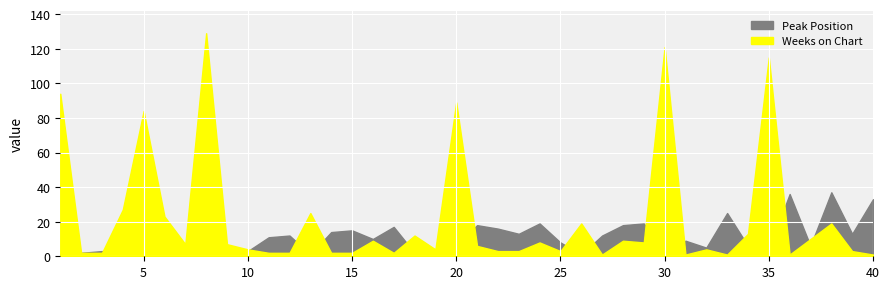

At 5, list the series in order from smallest to largest.

Peak Position, Weeks on Chart